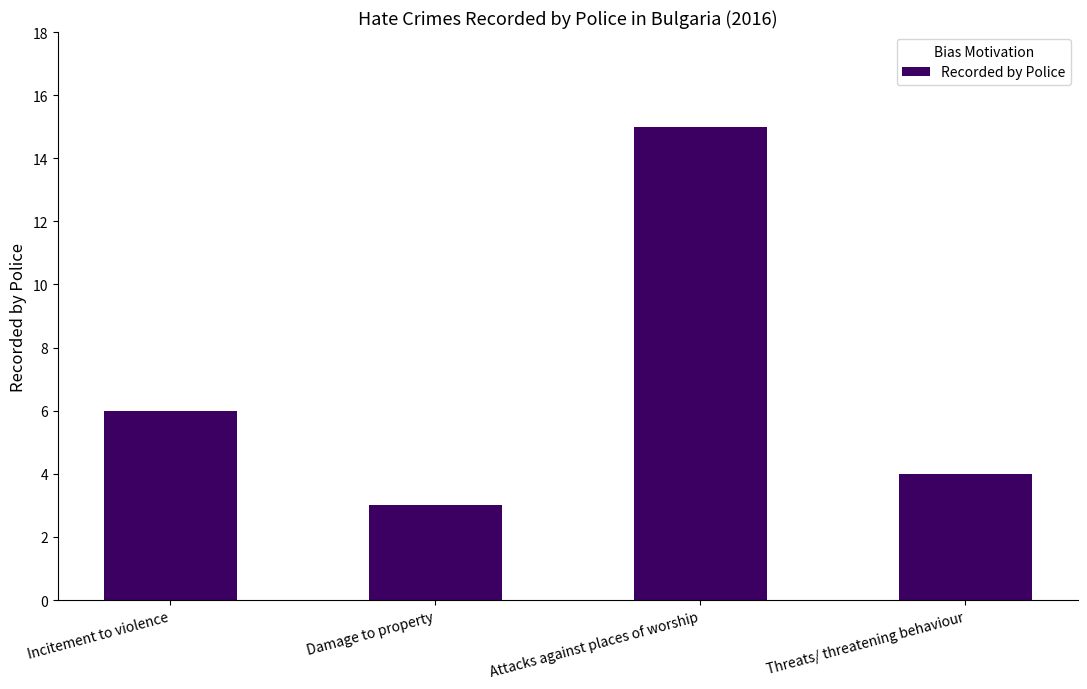

Between Damage to property and Incitement to violence, which is larger?

Incitement to violence